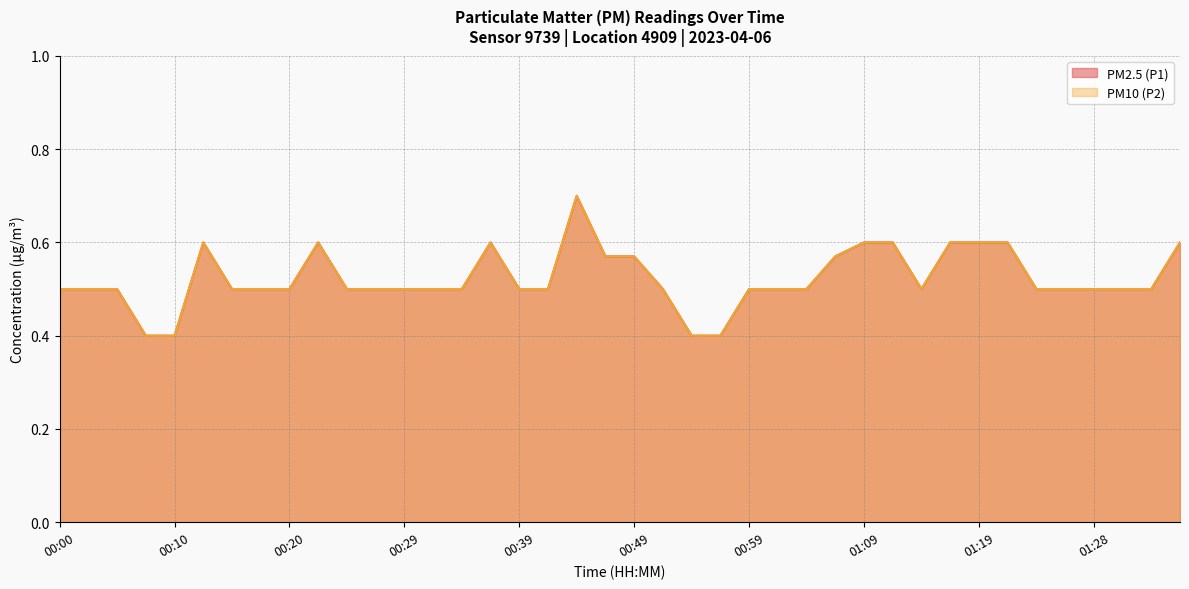

What is the approximate value of PM2.5 (P1) at 01:19?

0.6